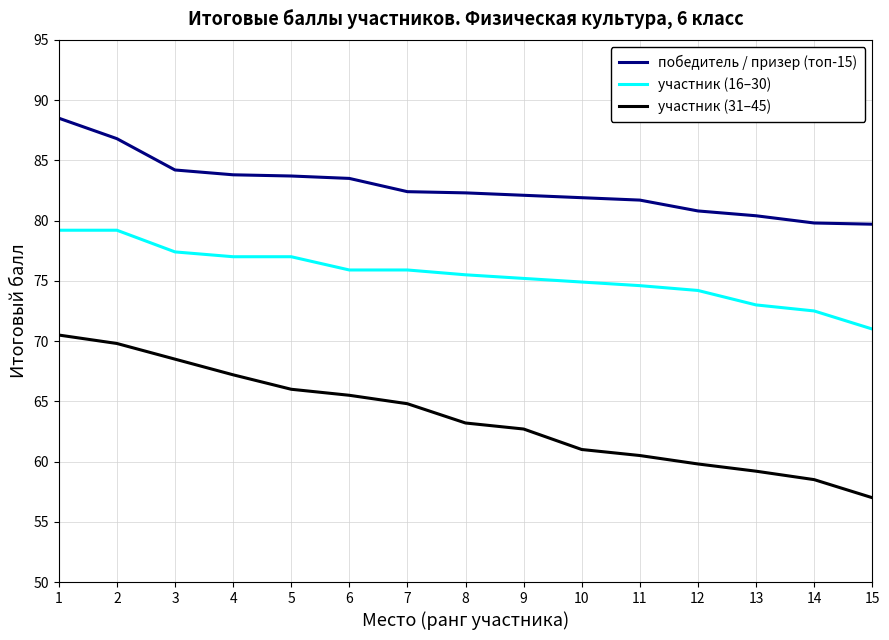

The участник (16–30) series shows 44.6 at 4. True or false?

False